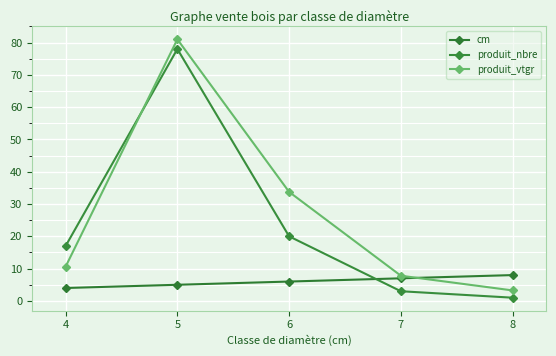

Which series has the largest total across all categories?

produit_vtgr